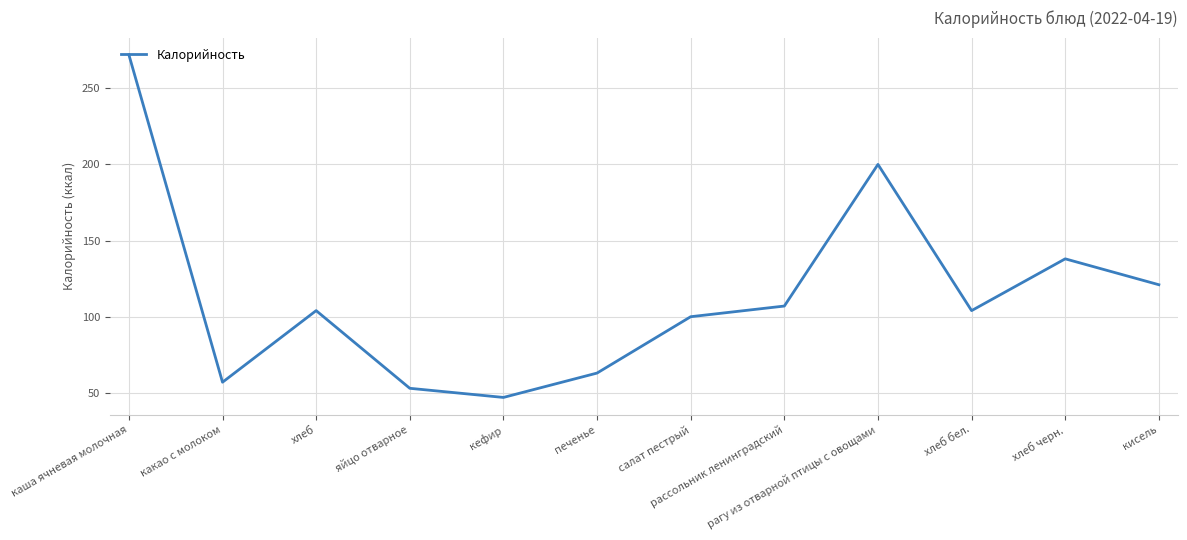

Does the chart have visible grid lines?

Yes